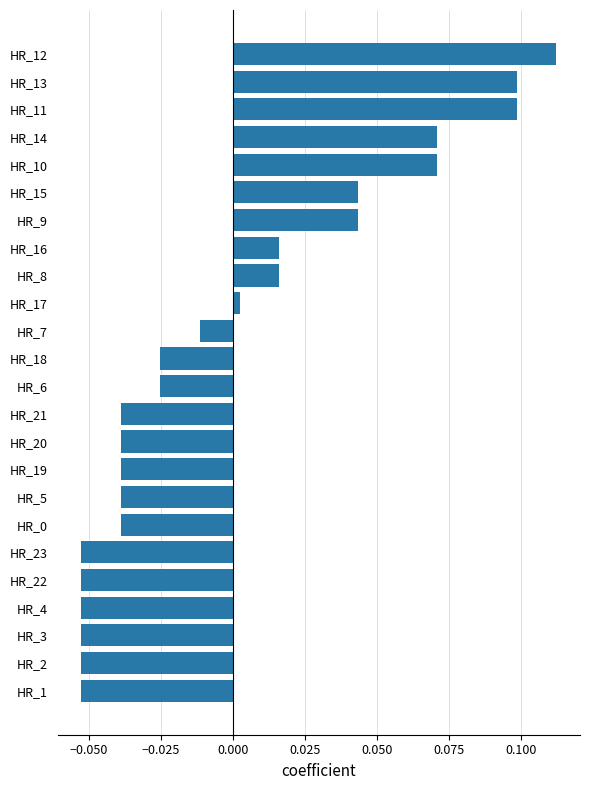

Is it true that the value at HR_19 is -0.1?

False